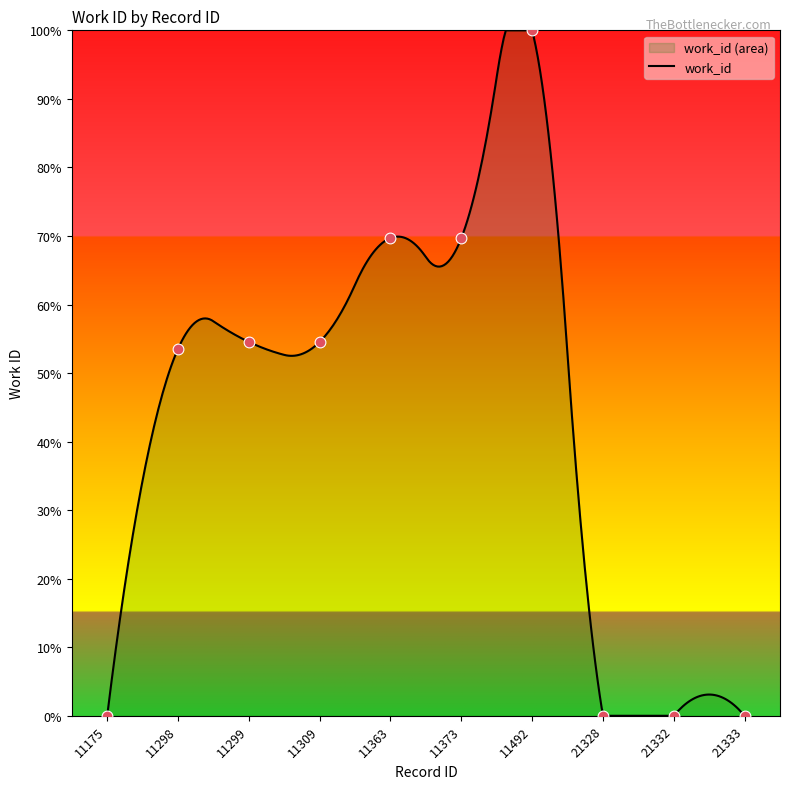

Which has a higher value, 11299 or 11363?

11363